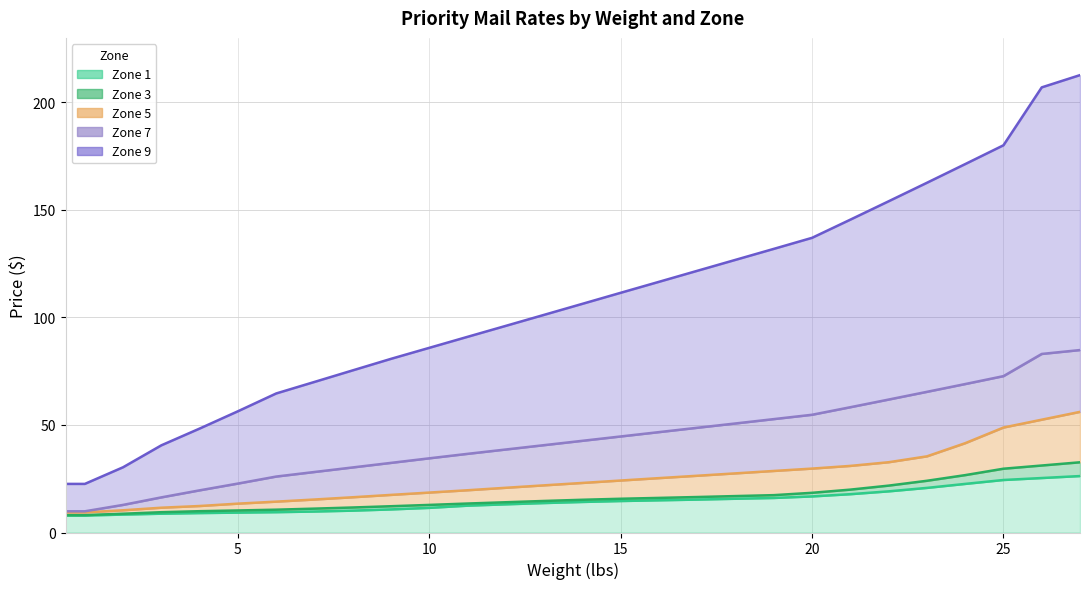

Reading right to left, extract all data points from this chart.

Zone 1: 26.2	25.3	24.4	22.6	20.7	19.1	17.8	16.8	16.1	15.7	15.3	15.0	14.6	14.2	13.7	13.1	12.5	11.5	10.7	10.2	9.8	9.5	9.2	9.0	8.8	8.3	7.9	7.9
Zone 3: 32.6	31.1	29.7	26.7	24.1	21.8	19.9	18.5	17.4	16.9	16.5	16.1	15.7	15.2	14.7	14.1	13.5	12.8	12.2	11.6	11.1	10.6	10.2	9.9	9.4	8.7	8.1	8.1
Zone 5: 56.1	52.5	48.8	41.5	35.4	32.7	31.0	29.7	28.6	27.5	26.4	25.3	24.2	23.1	21.9	20.8	19.6	18.6	17.5	16.4	15.3	14.3	13.4	12.3	11.5	10.3	9.4	9.4
Zone 7: 84.8	83.0	72.7	69.0	65.4	61.8	58.3	54.8	52.7	50.7	48.7	46.7	44.7	42.6	40.6	38.6	36.6	34.5	32.4	30.3	28.1	26.0	22.8	19.6	16.3	12.8	9.9	9.9
Zone 9: 212.7	207.0	180.1	171.3	162.6	154.0	145.5	137.0	131.9	126.8	121.7	116.6	111.5	106.3	101.2	96.1	91.0	85.9	80.8	75.4	70.0	64.7	56.4	48.3	40.5	30.4	22.6	22.6